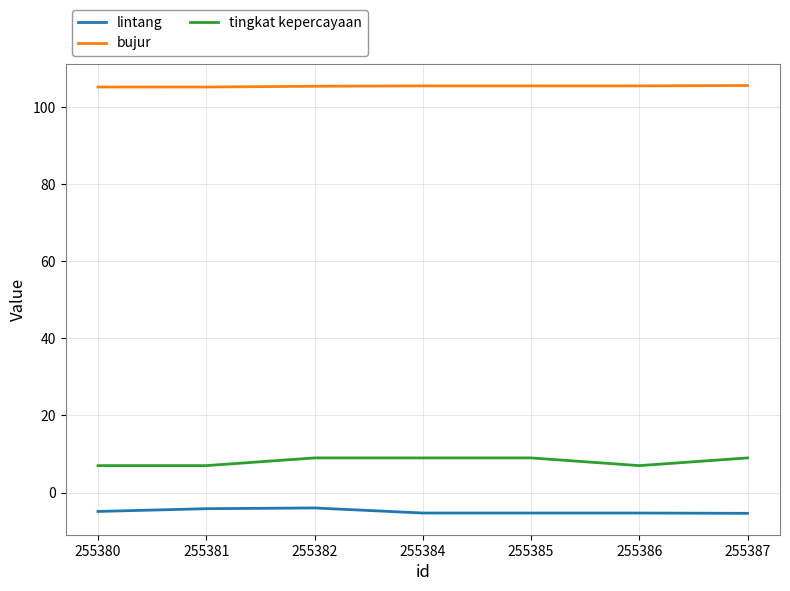

The value of lintang at 255382 is -4.0. True or false?

True